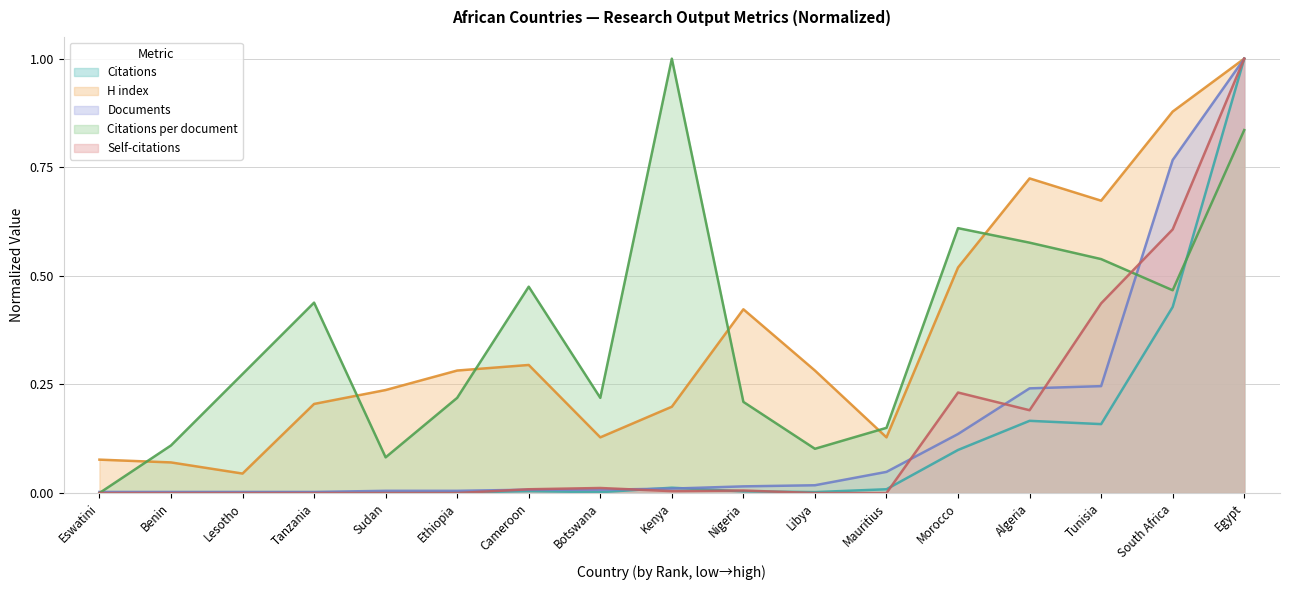

Rank the series at Kenya from highest to lowest value.

Citations per document, H index, Citations, Documents, Self-citations